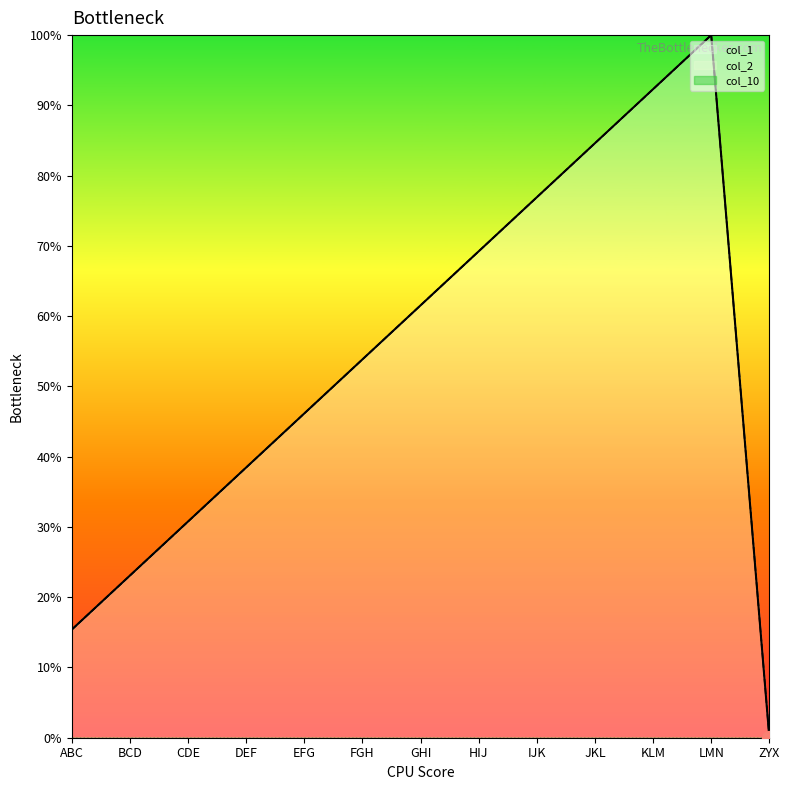

Which series has the largest total across all categories?

col_1